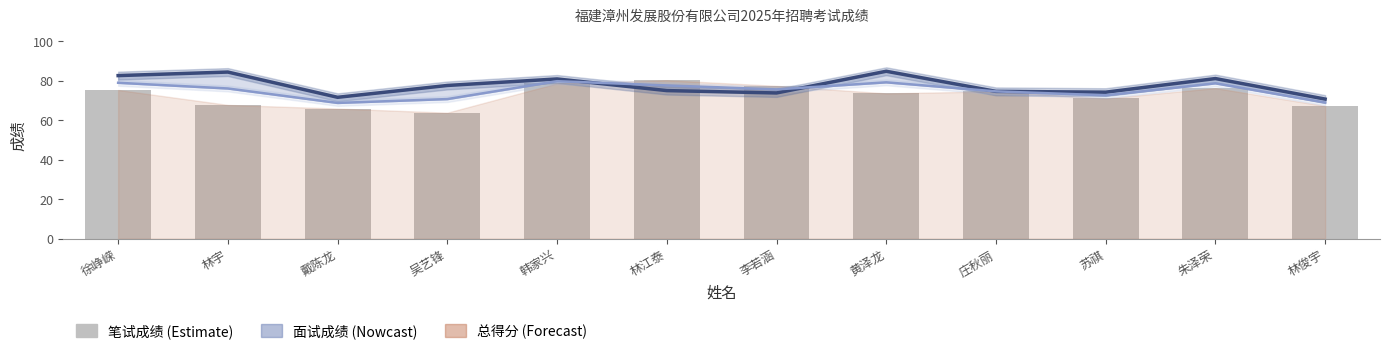

Does the chart contain stacked bars?

No